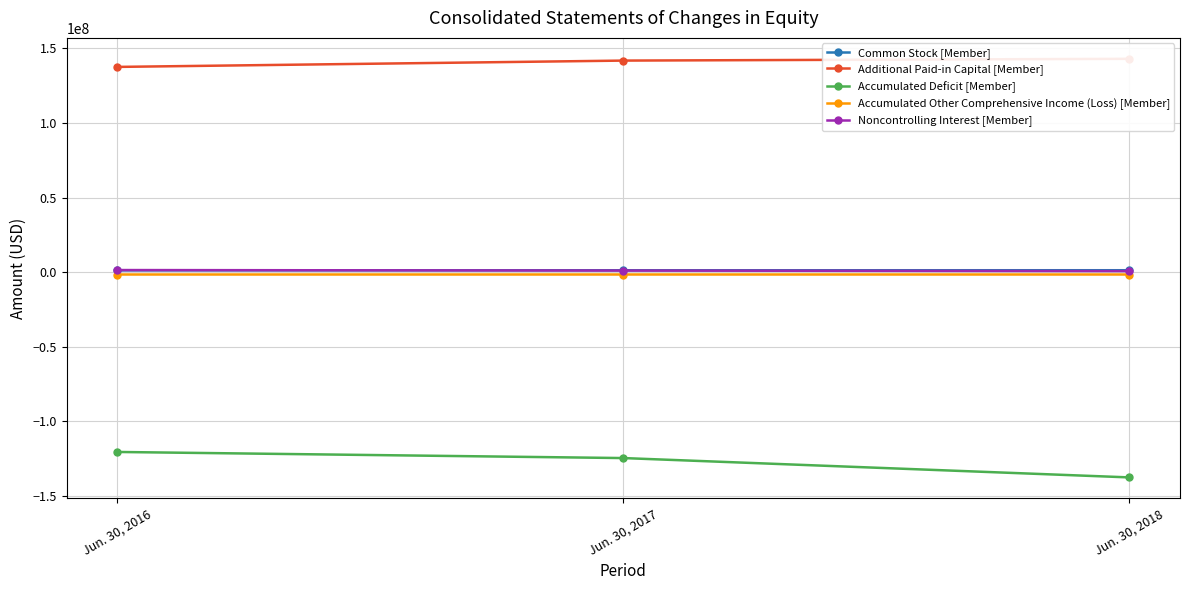

Count the Accumulated Other Comprehensive Income (Loss) [Member] values in the range -1587702 to -1584578.

3